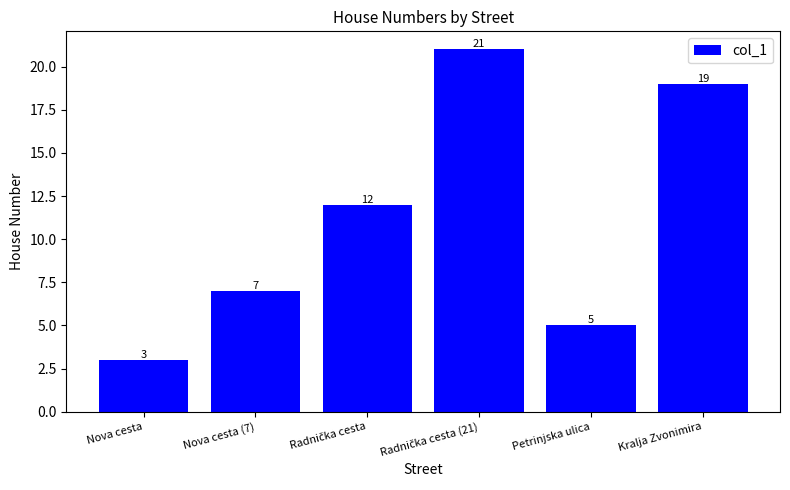

What is the value of the 5th bar from the left?

5